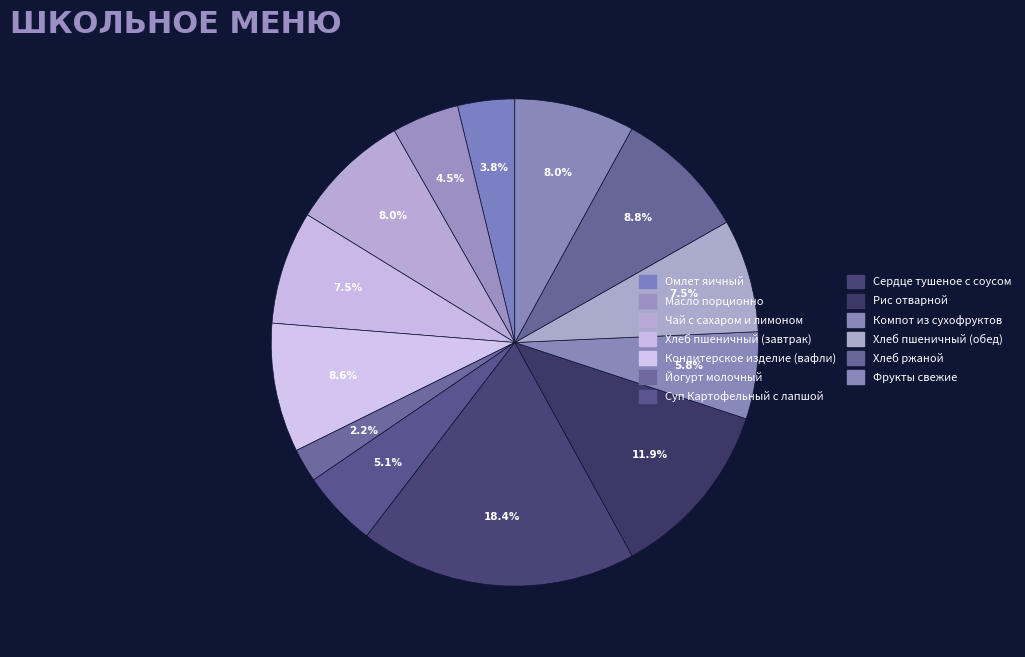

Count the number of slices in the pie.

13